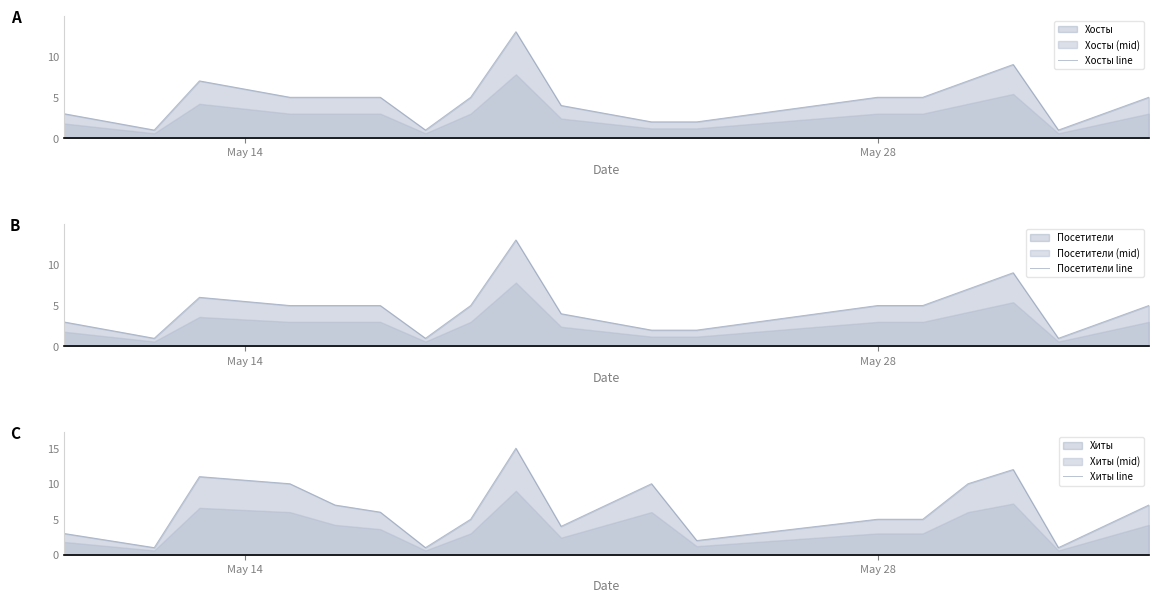

What is the highest value of the Хосты line series?

13